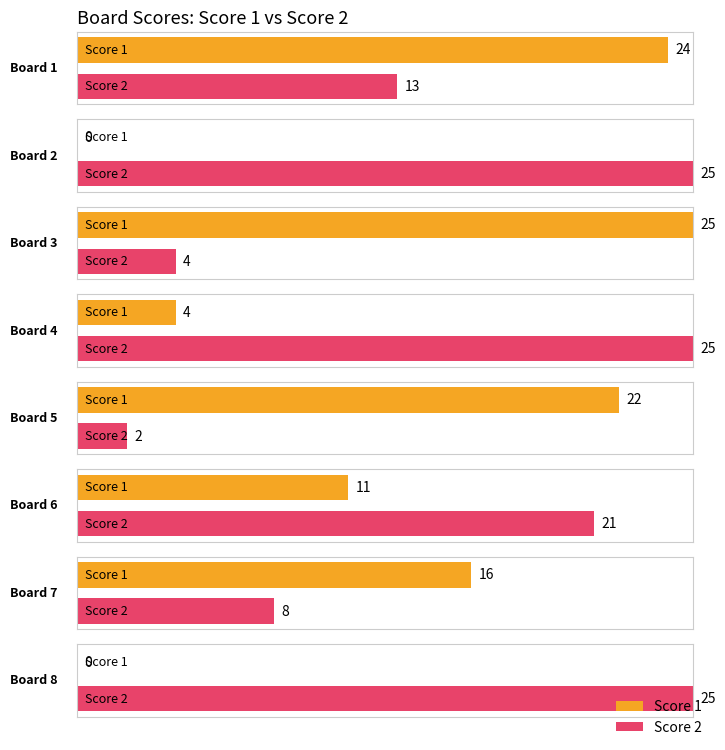

Reading left to right, list all the values displayed in this chart.

Score 1: 24	0	25	4	22	11	16	0
Score 2: 13	25	4	25	2	21	8	25